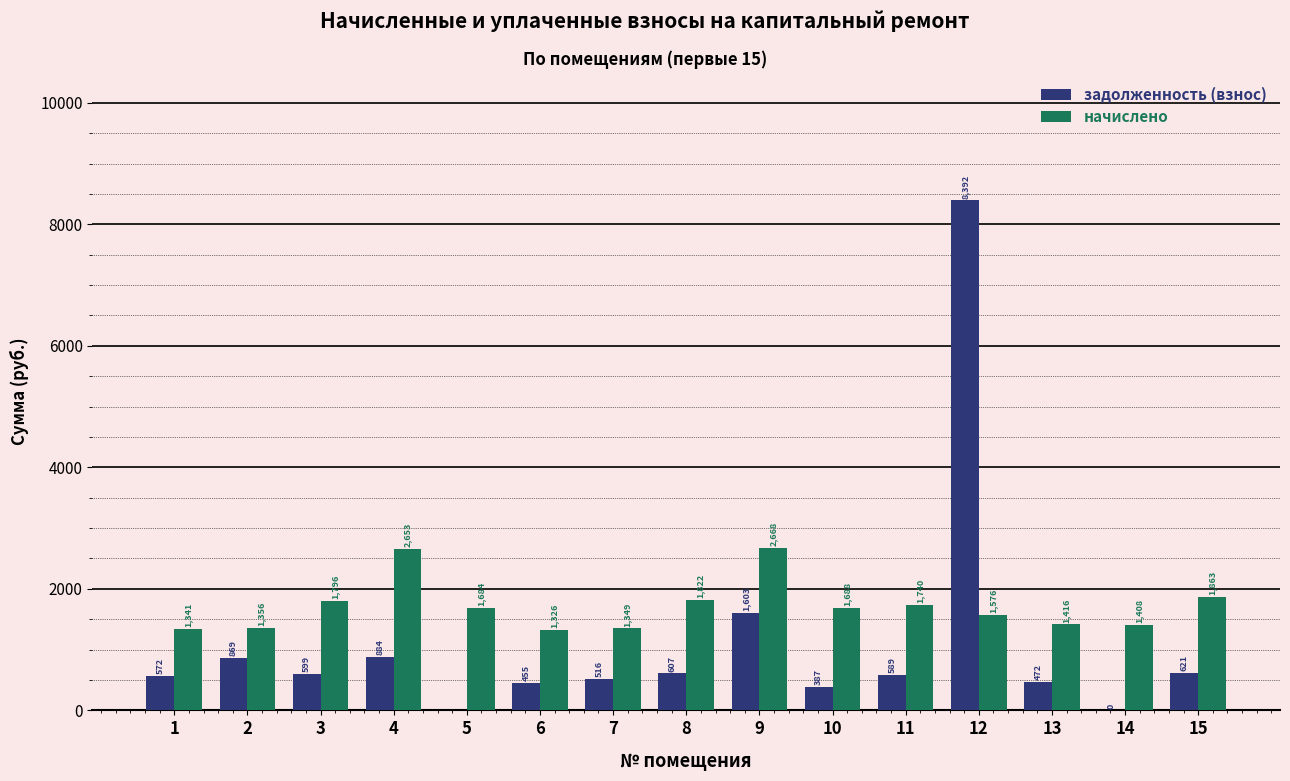

How many data points in начислено are above 1684?

8